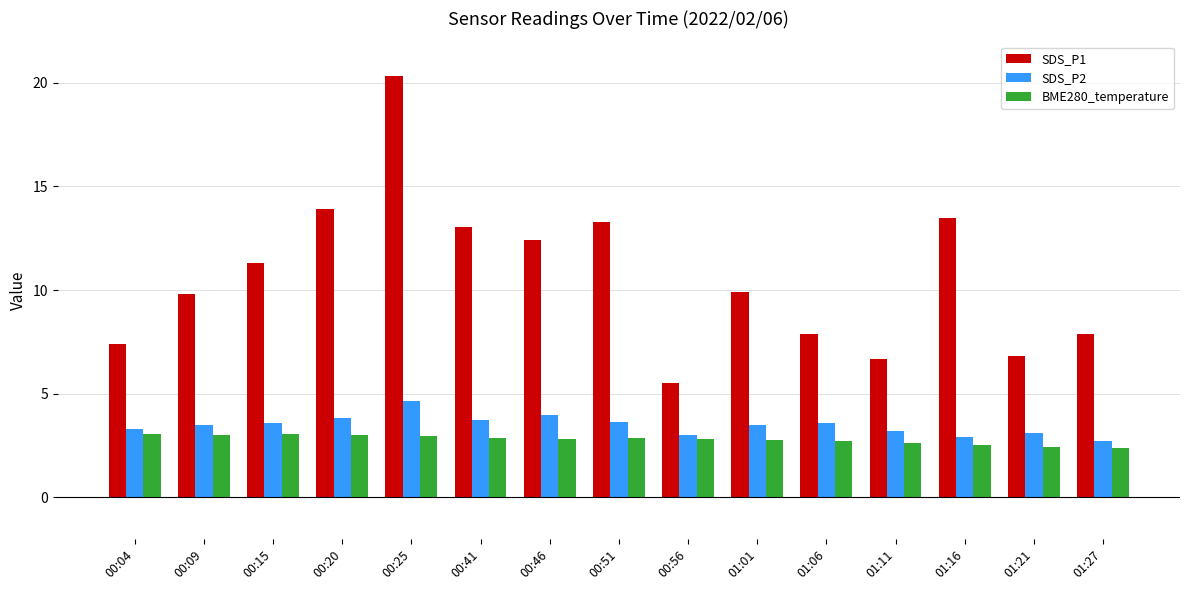

Which series has the widest spread of values?

SDS_P1